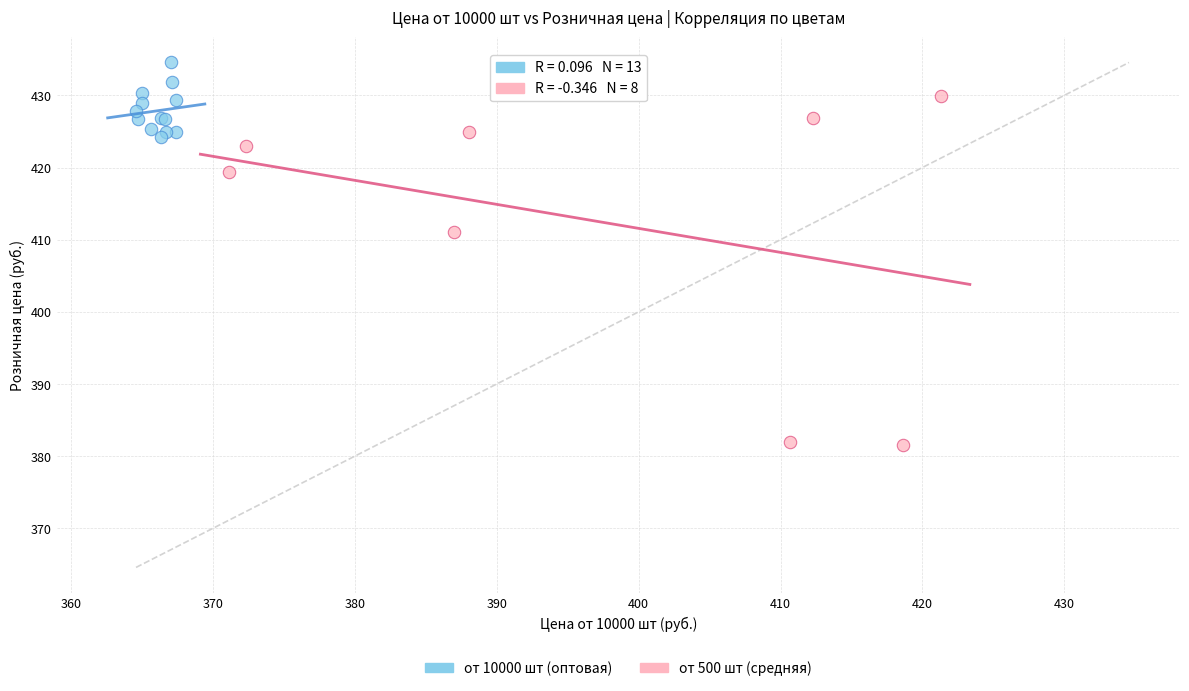

Which series reaches the maximum Y coordinate?

от 10000 шт (оптовая)